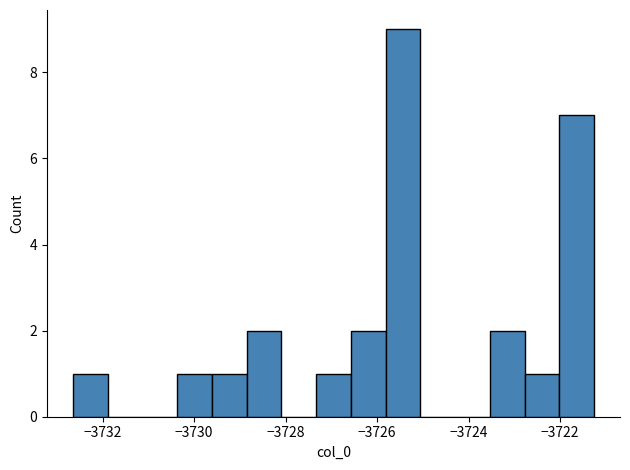

Around what value on the x-axis is the tallest bar? Give the approximate position of its centre, as read against the axis.

-3725.4